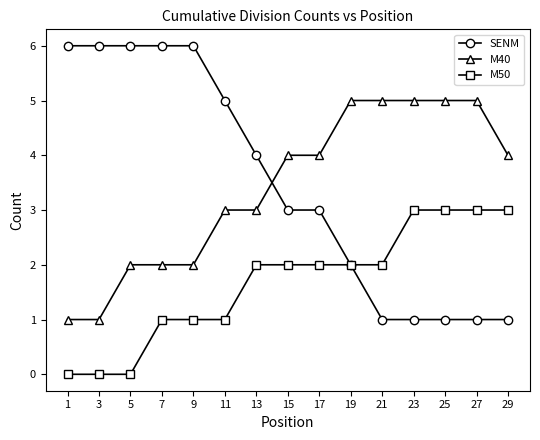

Reading right to left, transcribe all the data shown in this chart.

SENM: 29=1	27=1	25=1	23=1	21=1	19=2	17=3	15=3	13=4	11=5	9=6	7=6	5=6	3=6	1=6
M40: 29=4	27=5	25=5	23=5	21=5	19=5	17=4	15=4	13=3	11=3	9=2	7=2	5=2	3=1	1=1
M50: 29=3	27=3	25=3	23=3	21=2	19=2	17=2	15=2	13=2	11=1	9=1	7=1	5=0	3=0	1=0